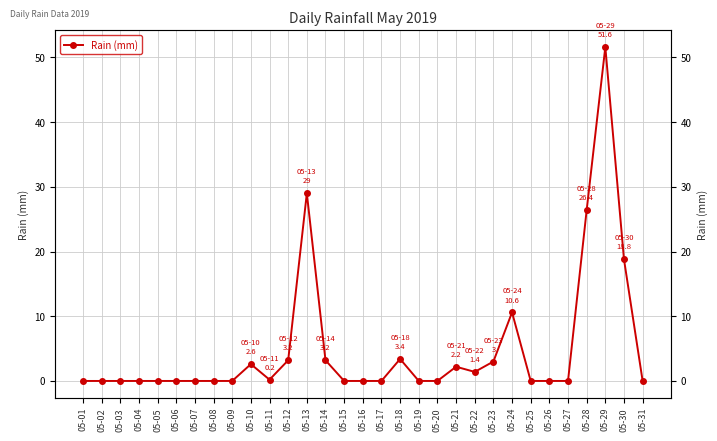

At which category does the data reach its first local valley?

05-11